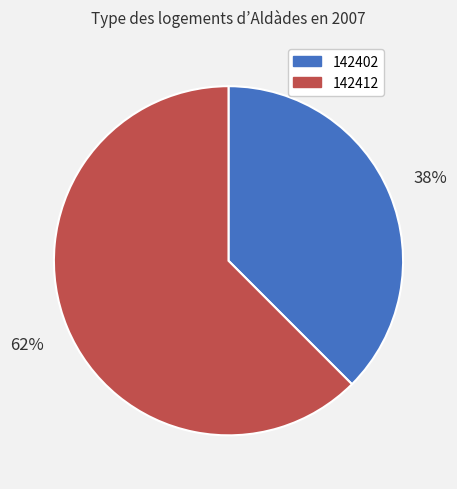

How many segments does this pie chart have?

2